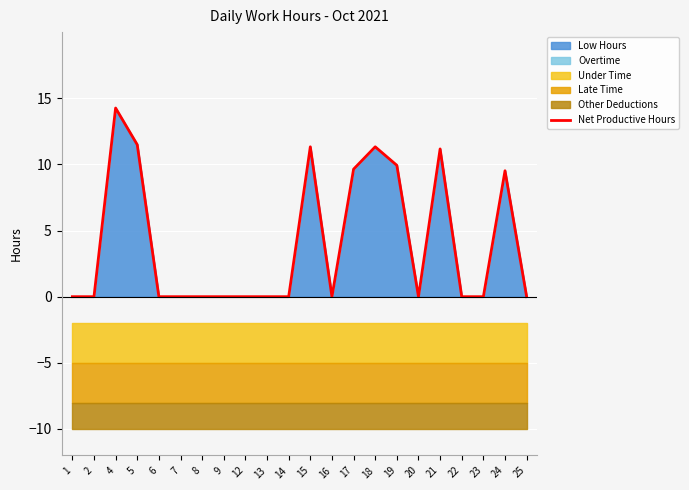

List the labels in order of value, largest first.

4, 5, 15, 18, 21, 19, 17, 24, 1, 2, 6, 7, 8, 9, 12, 13, 14, 16, 20, 22, 23, 25